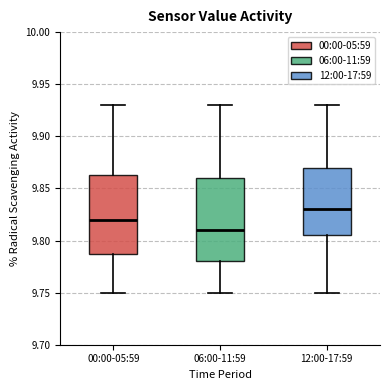

Which box's median line is the lowest?

06:00-11:59